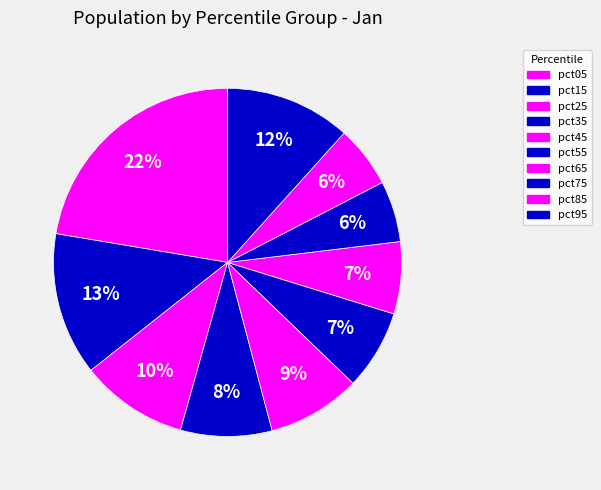

Which category has the smallest portion of the pie?

pct75